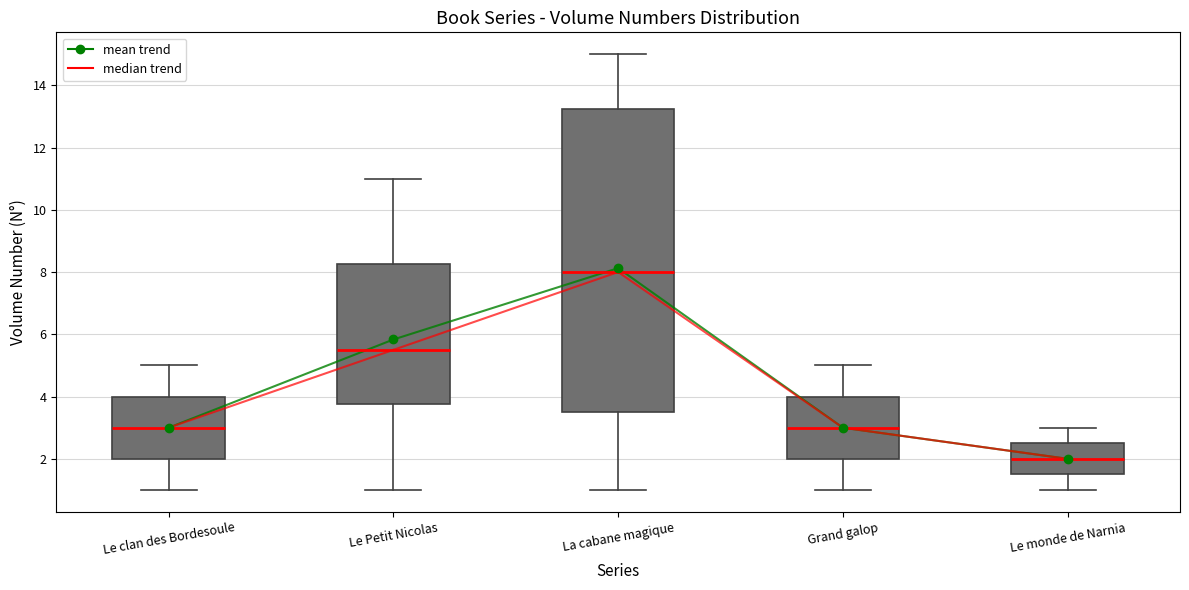

Which box is the tallest, from its lower edge to its upper edge?

La cabane magique